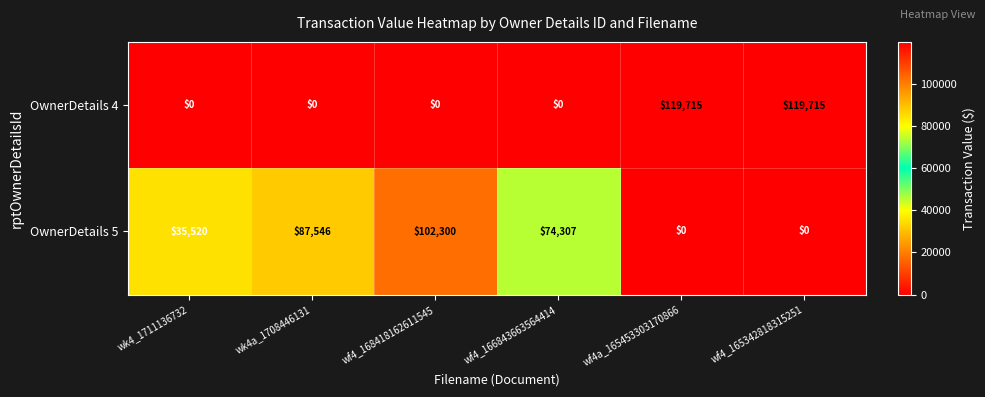

Count the number of categories in the chart.

6